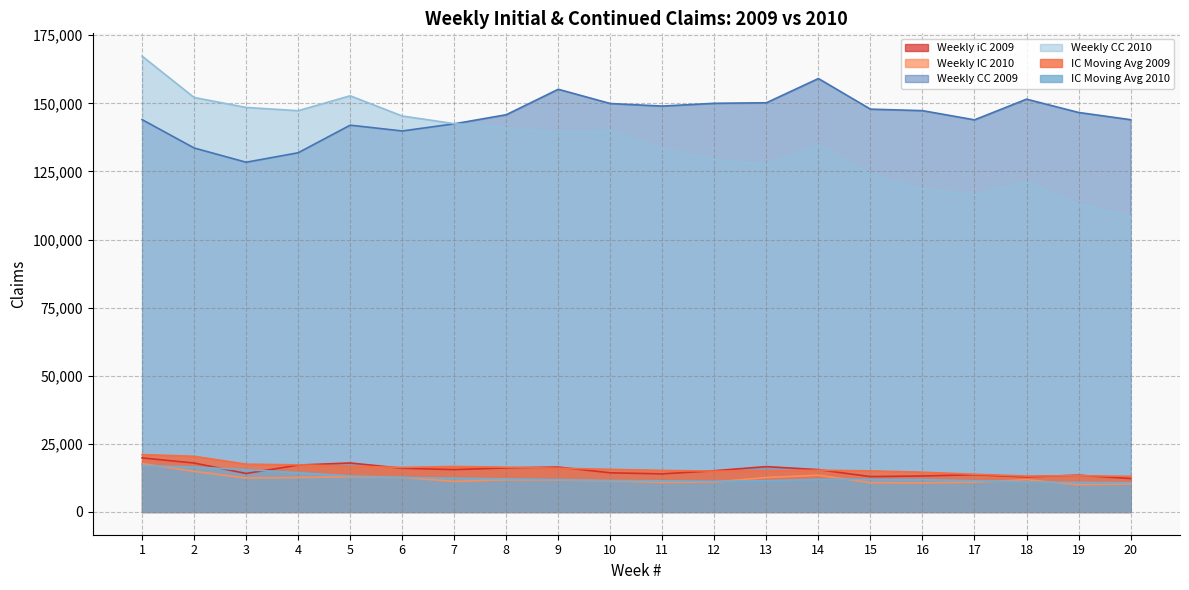

Rank the categories by Weekly CC 2010 value from highest to lowest.

1, 5, 2, 3, 4, 6, 7, 8, 10, 9, 14, 11, 12, 13, 15, 18, 16, 17, 19, 20